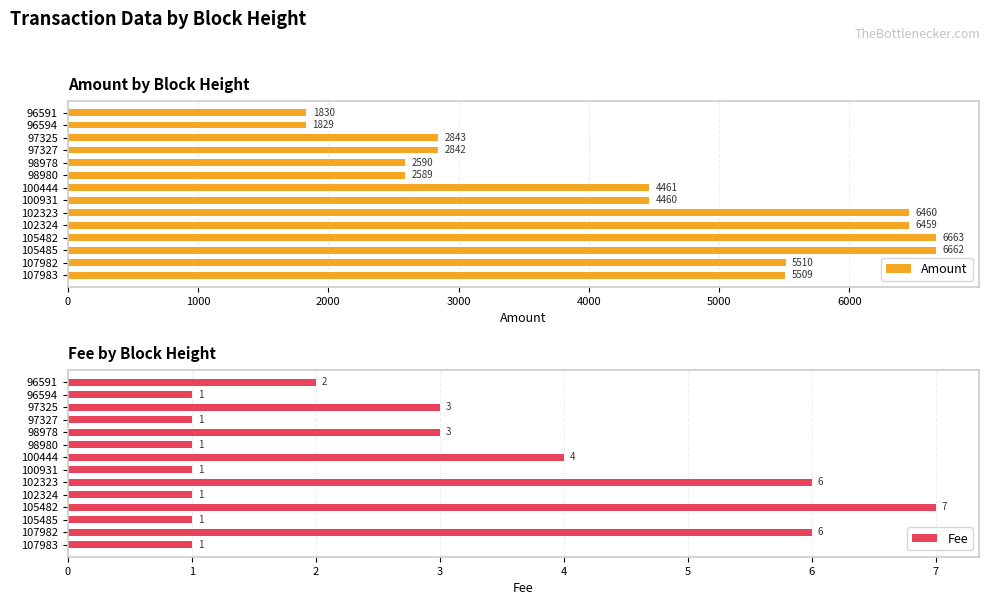

What is the minimum value for Fee?

1